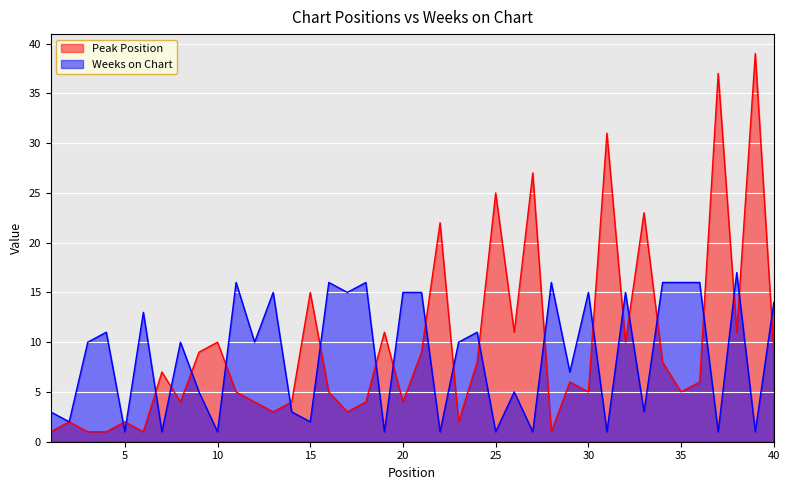

Where is the first local minimum for Peak Position?

6